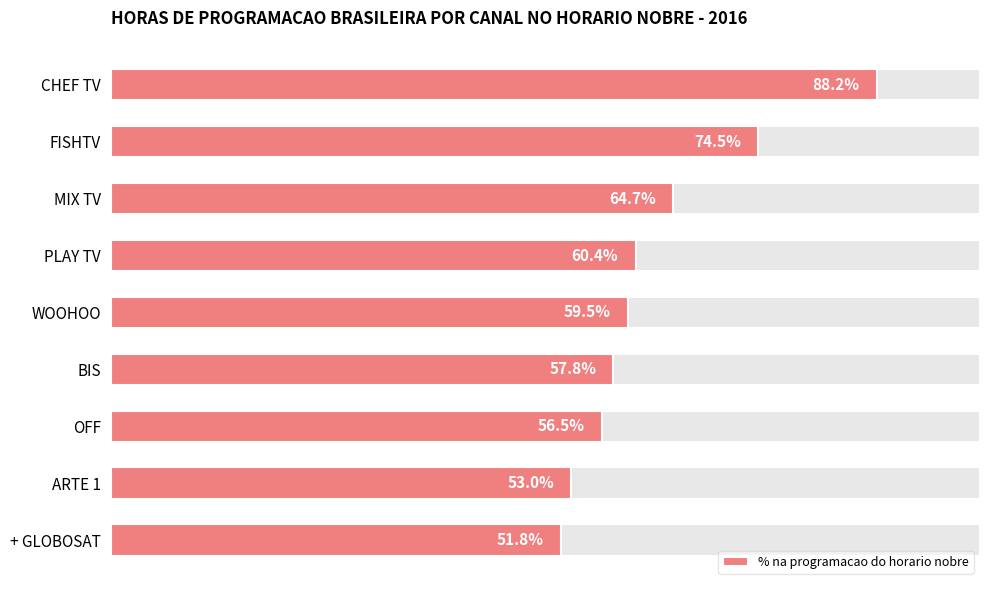

What is the sum of the values at MIX TV and WOOHOO?

1.2